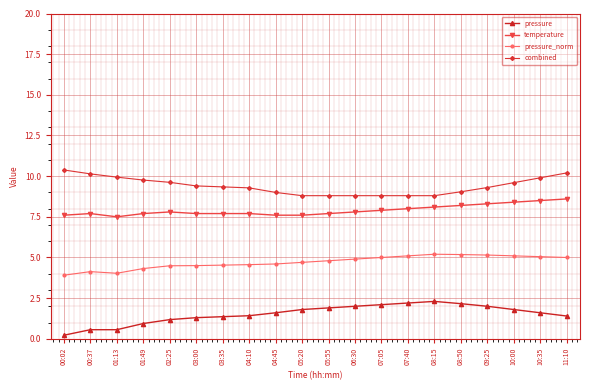

The value of pressure_norm at 03:00 is 1.6. True or false?

False